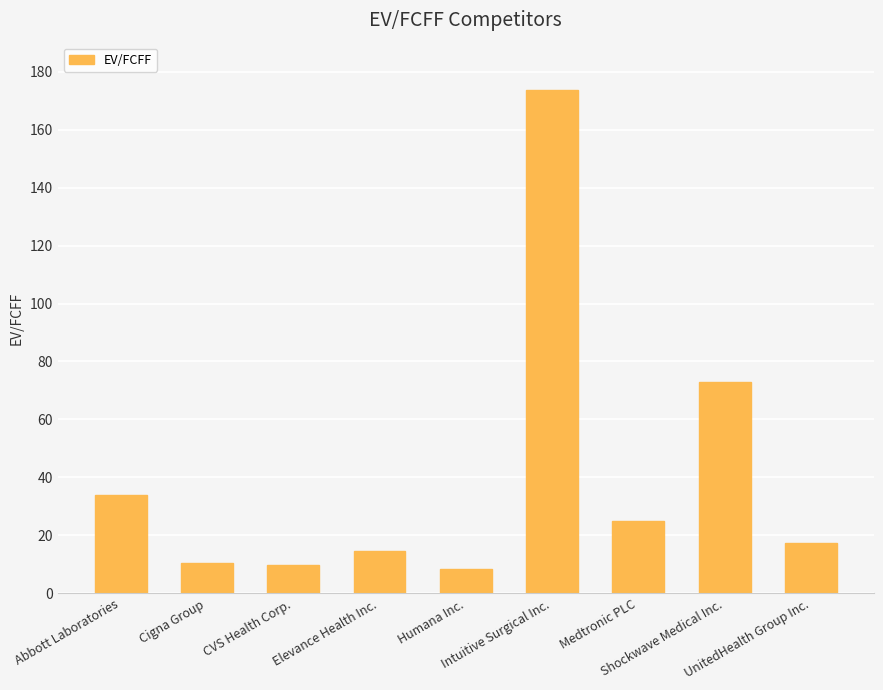

What is the maximum value shown in the chart?

173.6